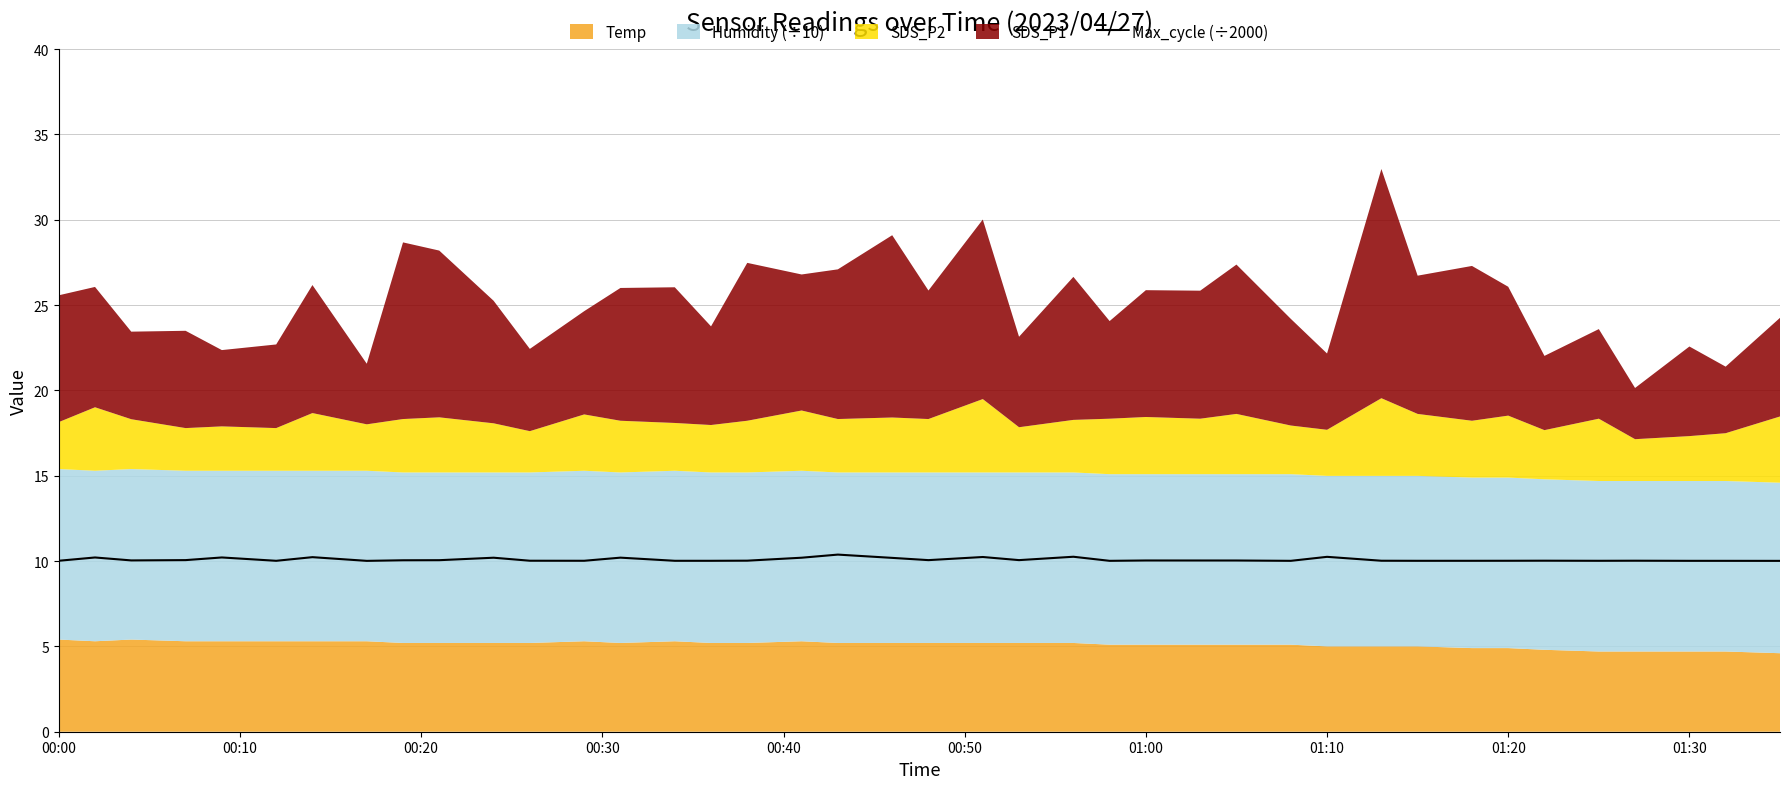

True or false: Max_cycle (÷2000) has a value of 10.0 at 01:20.

True